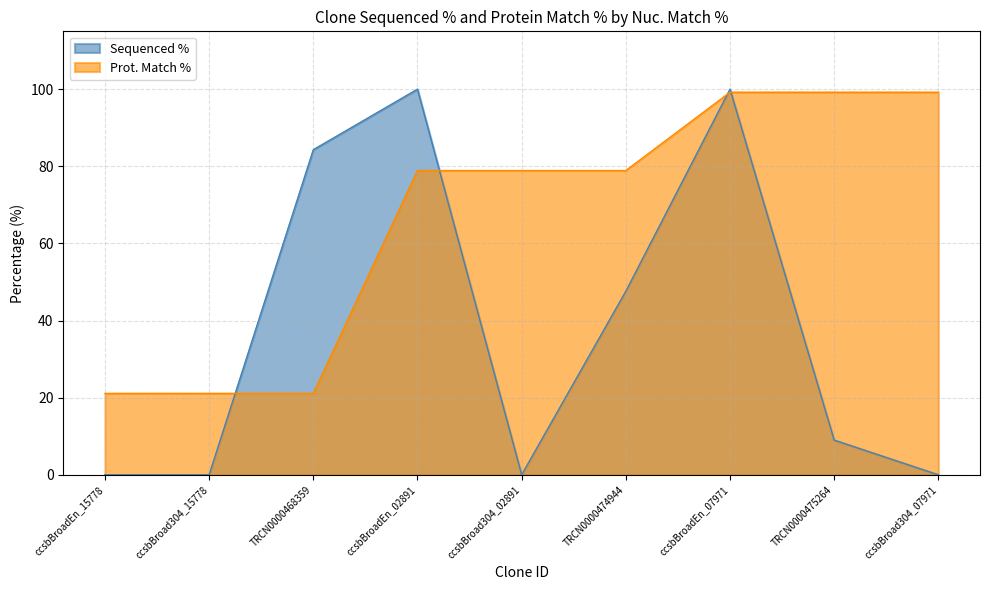

Does the chart have visible grid lines?

Yes